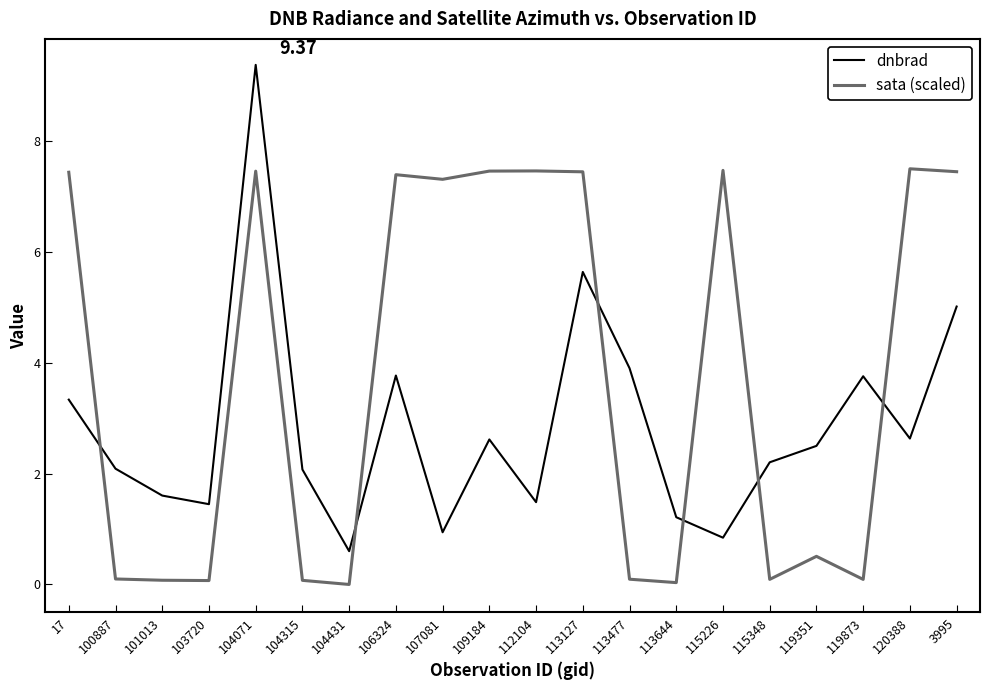

Rank the series at 112104 from lowest to highest value.

dnbrad, sata (scaled)